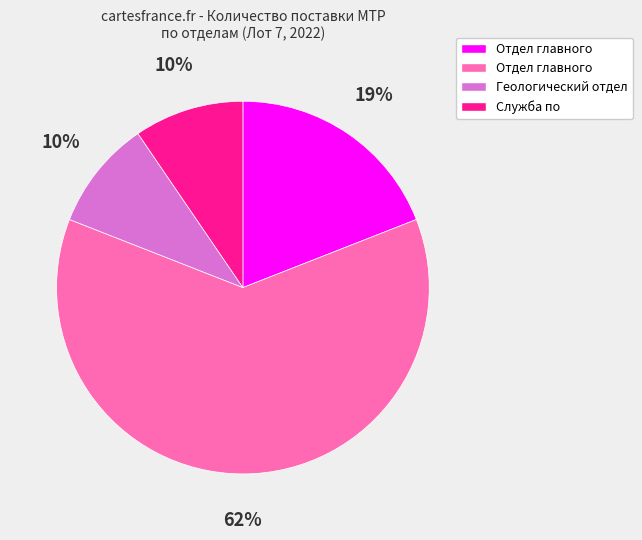

To the nearest percent, what is the average slice percentage?

25%